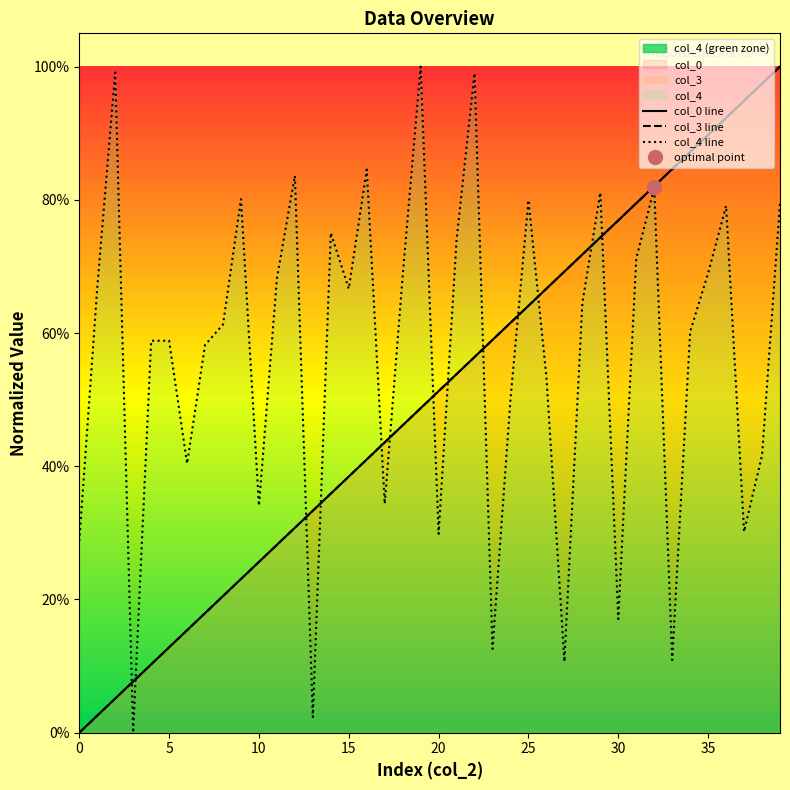

True or false: col_3 line and col_4 line intersect in this chart.

True